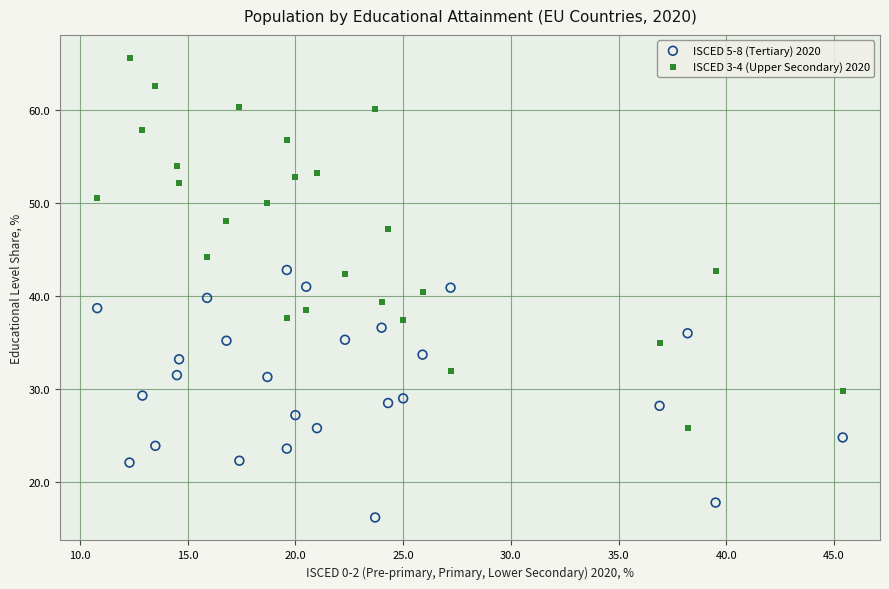

Which series reaches the minimum Y coordinate?

ISCED 5-8 (Tertiary) 2020